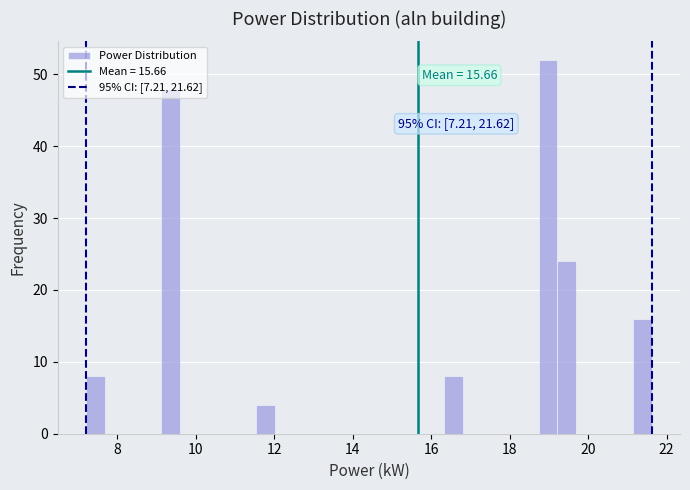

Around what value on the x-axis is the tallest bar? Give the approximate position of its centre, as read against the axis.

19.0